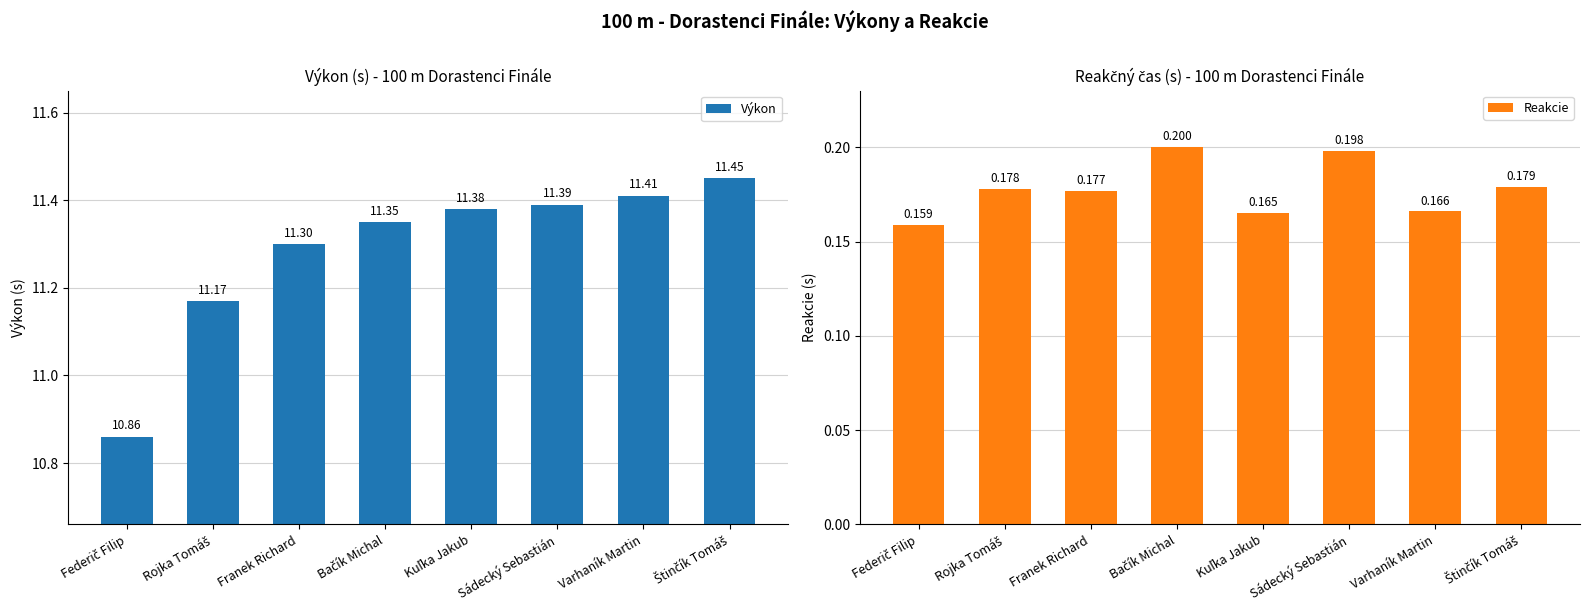

How many distinct data groups are displayed?

2